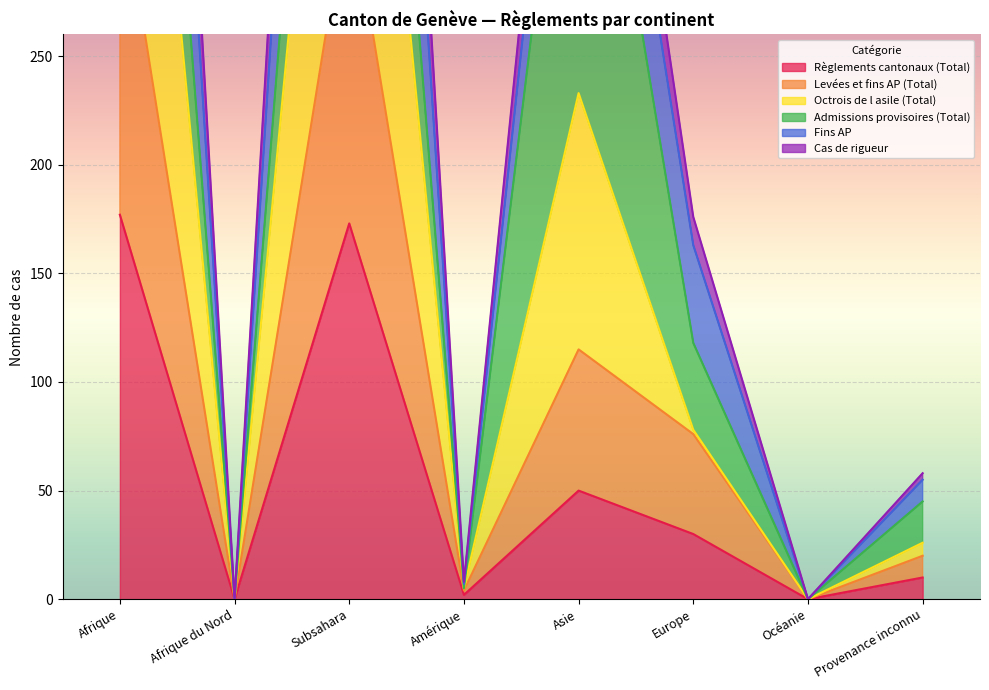

At which label is Cas de rigueur closest to 416?

Asie